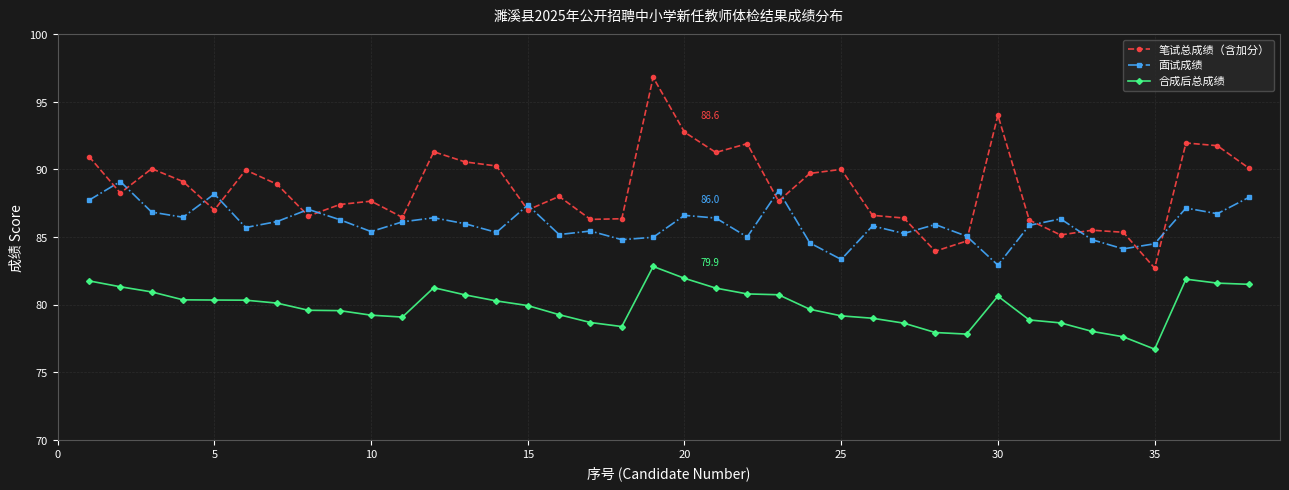

True or false: 面试成绩 has more than 0 interior local peaks.

True